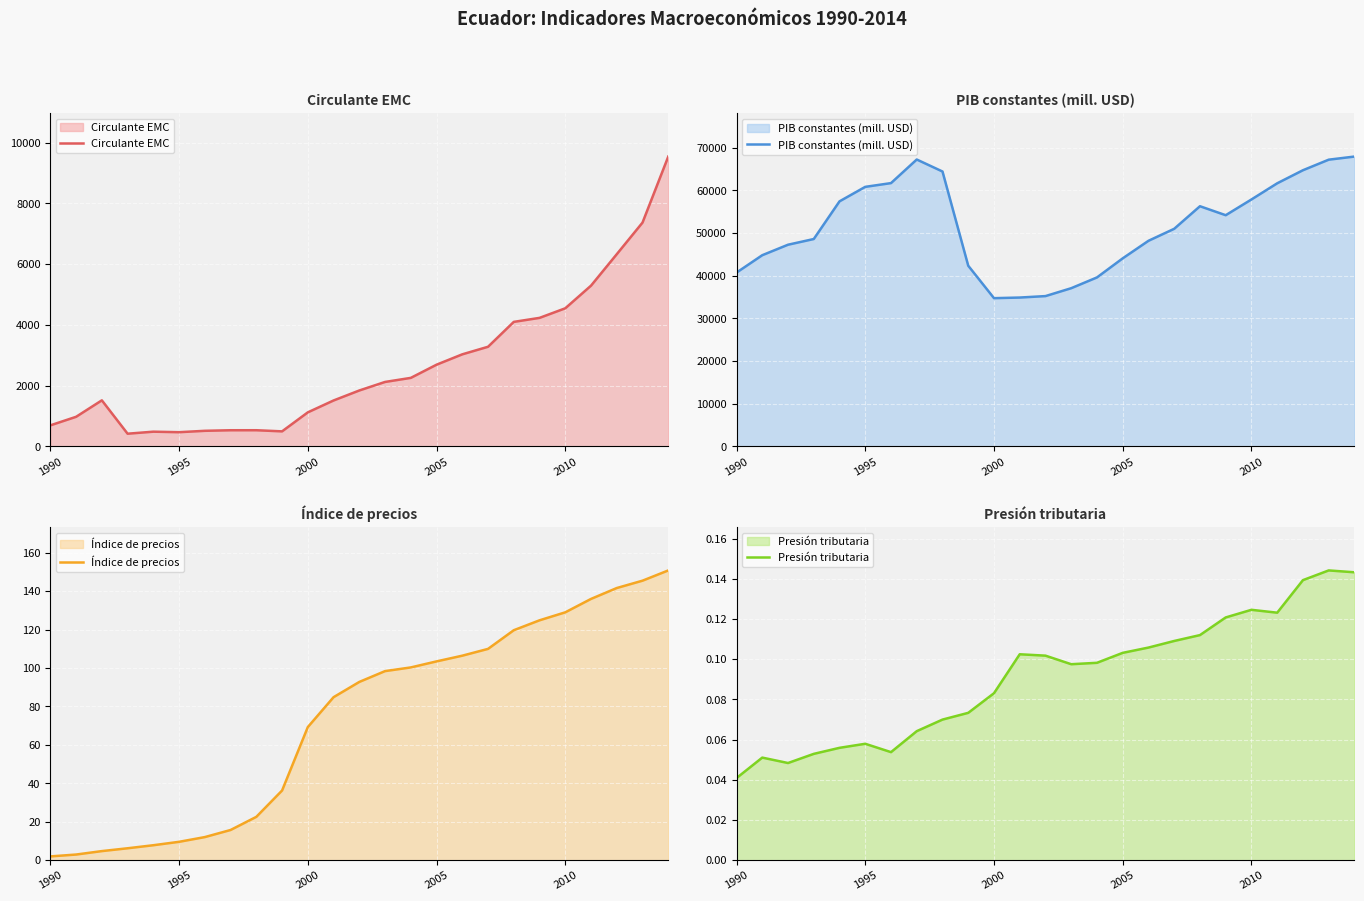

What is the value of the Índice de precios point at the 2nd from the left?

3.0